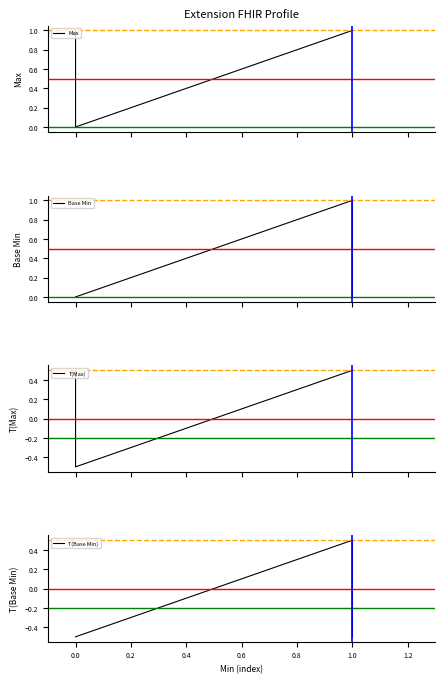

True or false: T(Base Min) and T(Max) cross at least once.

False